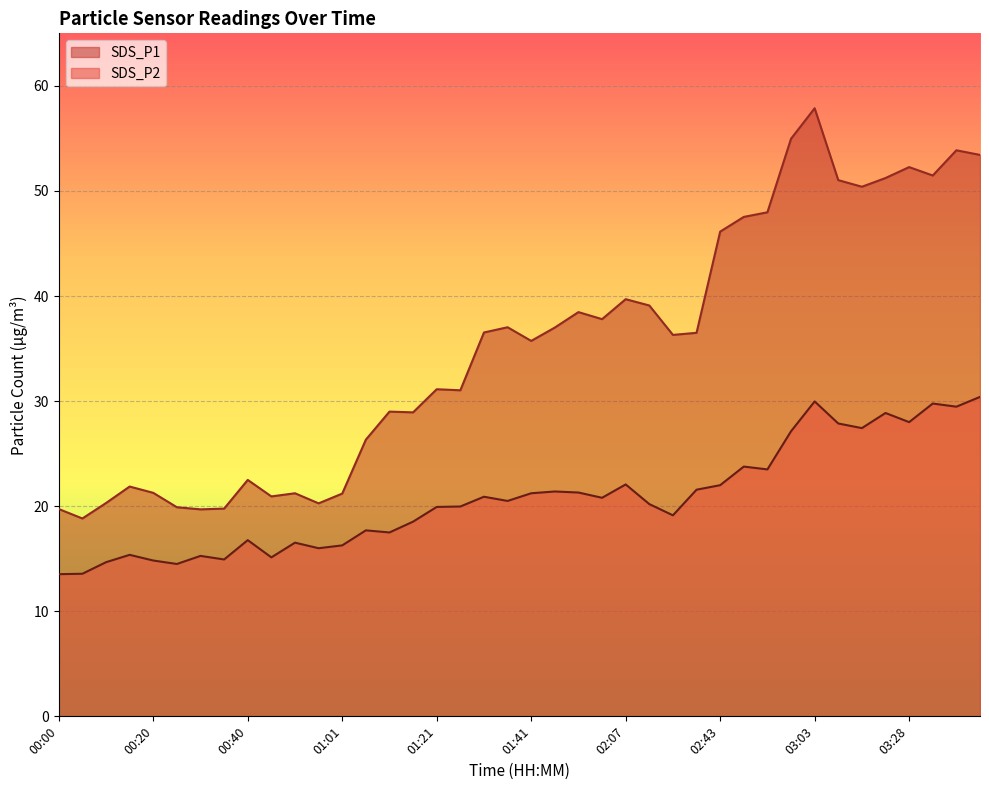

What is the minimum value shown in the chart?

13.5